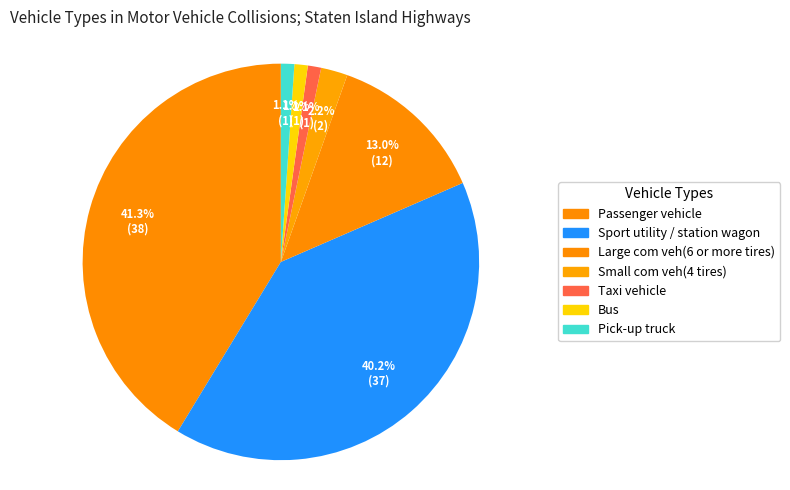

What is the ratio of the value at Small com veh(4 tires) to the value at Pick-up truck?

2.0